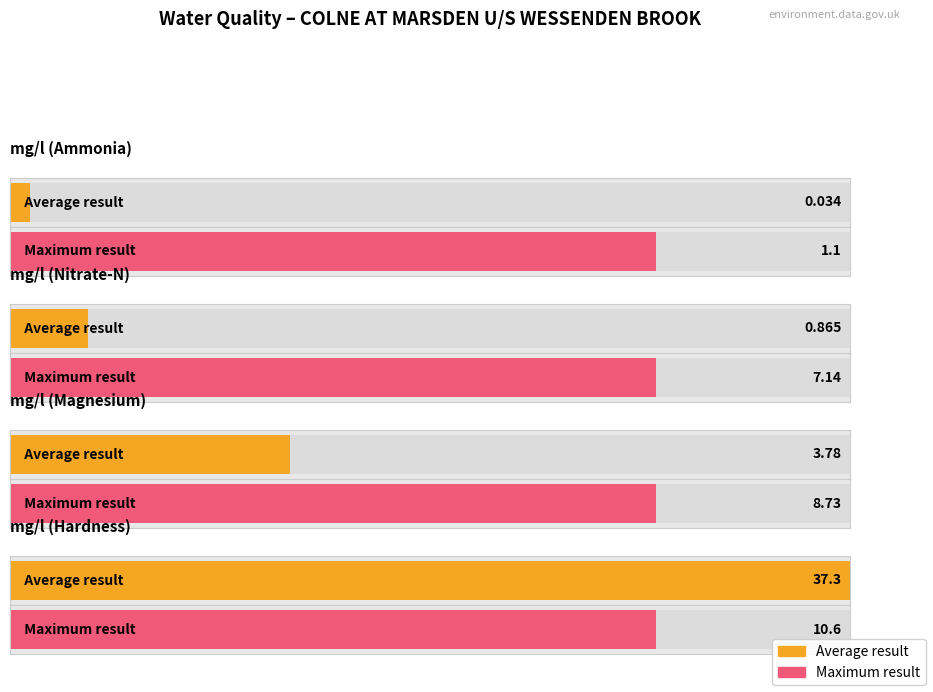

How many bars are there in each group?

2